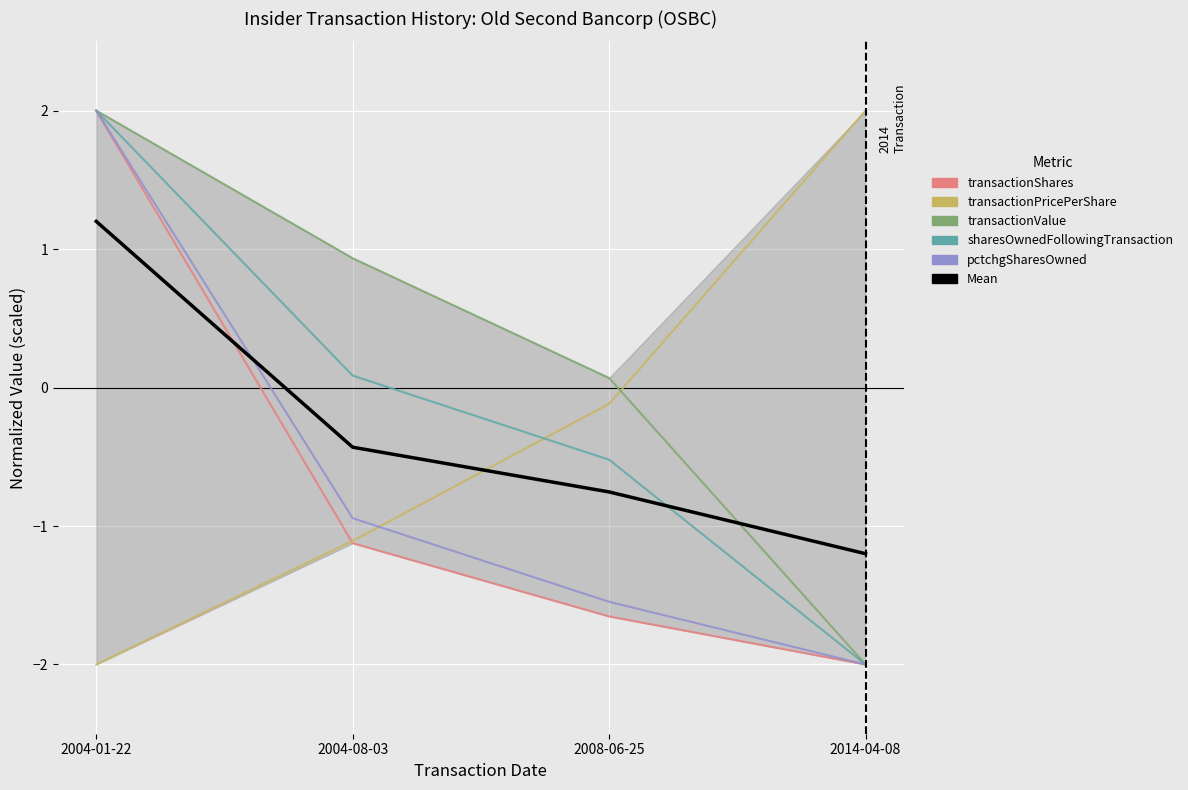

Where is transactionValue nearest to the value 0?

2008-06-25